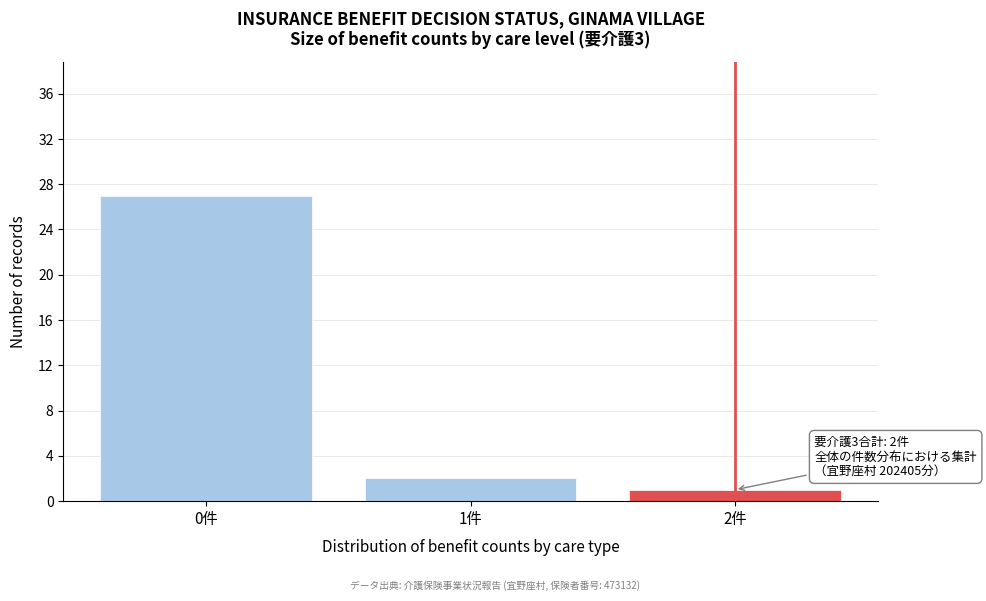

Over which range of the x-axis is the bar tallest?

-0.5 to 0.5